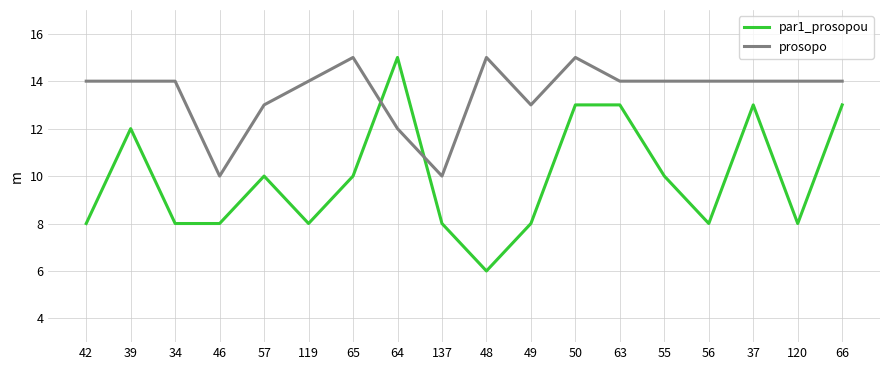

List the series in order of their overall mean, highest first.

prosopo, par1_prosopou